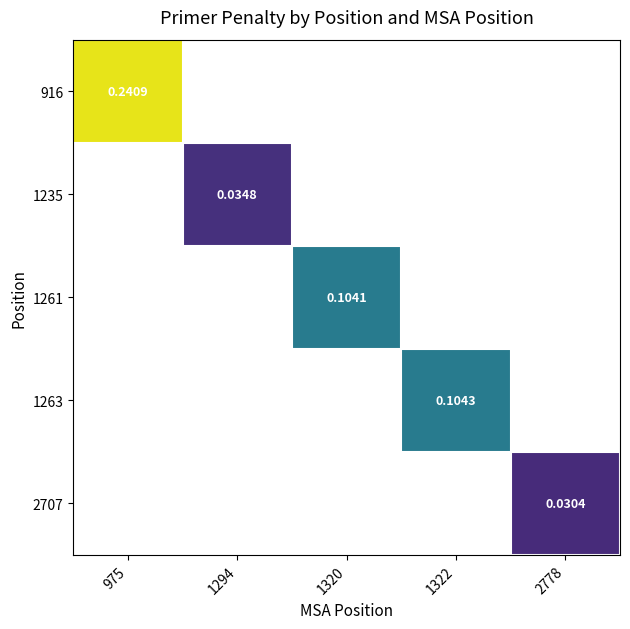

Which series has the widest spread of values?

916